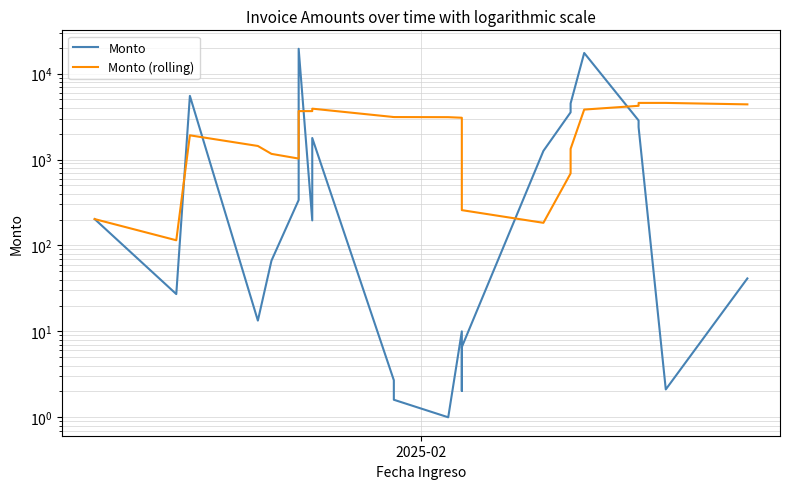

How many times do Monto (rolling) and Monto cross each other?

6